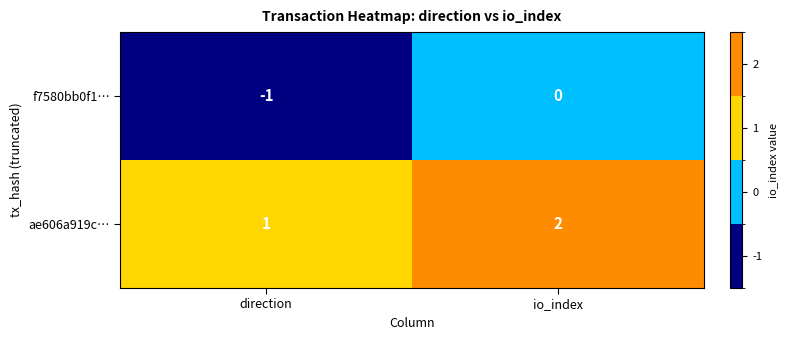

Reading left to right, extract all data points from this chart.

f7580bb0f1…: -1	0
ae606a919c…: 1	2